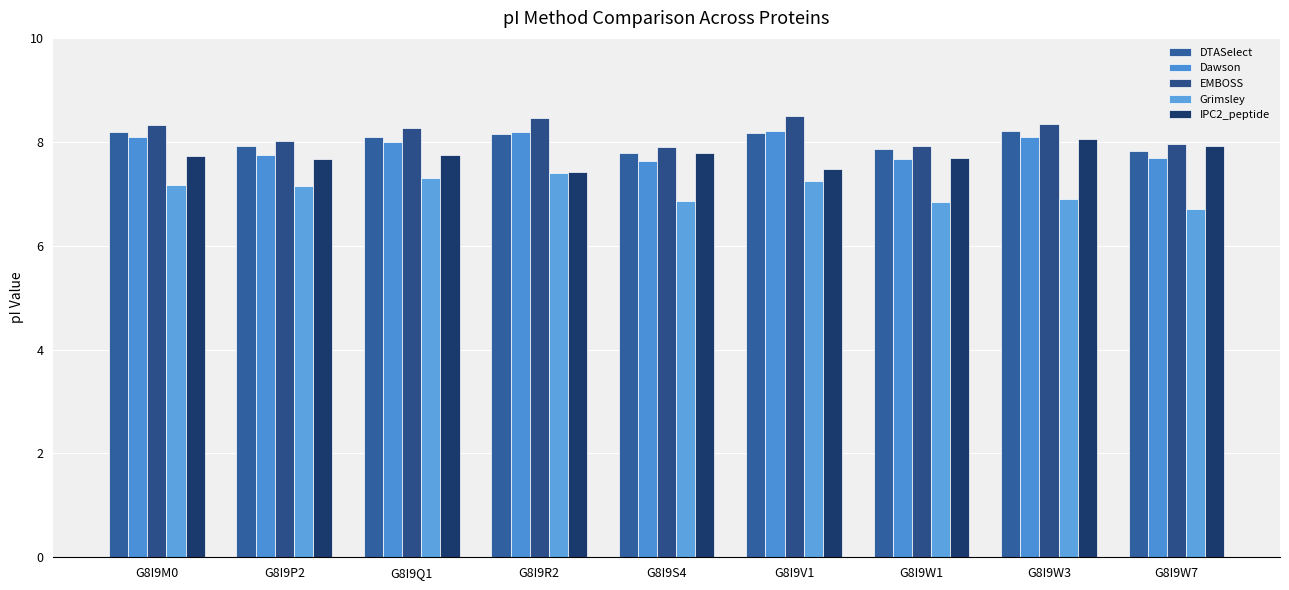

At which category does the chart reach its minimum across all series?

G8I9W7